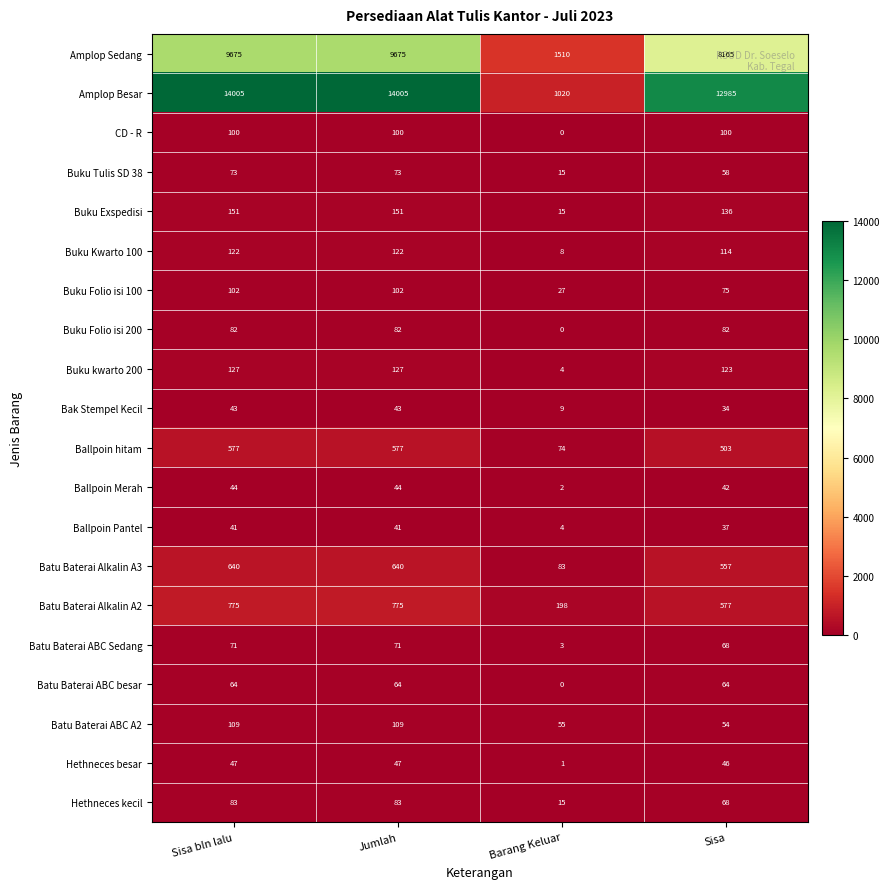

What is the spread (max minus min) of values at Sisa?

12951